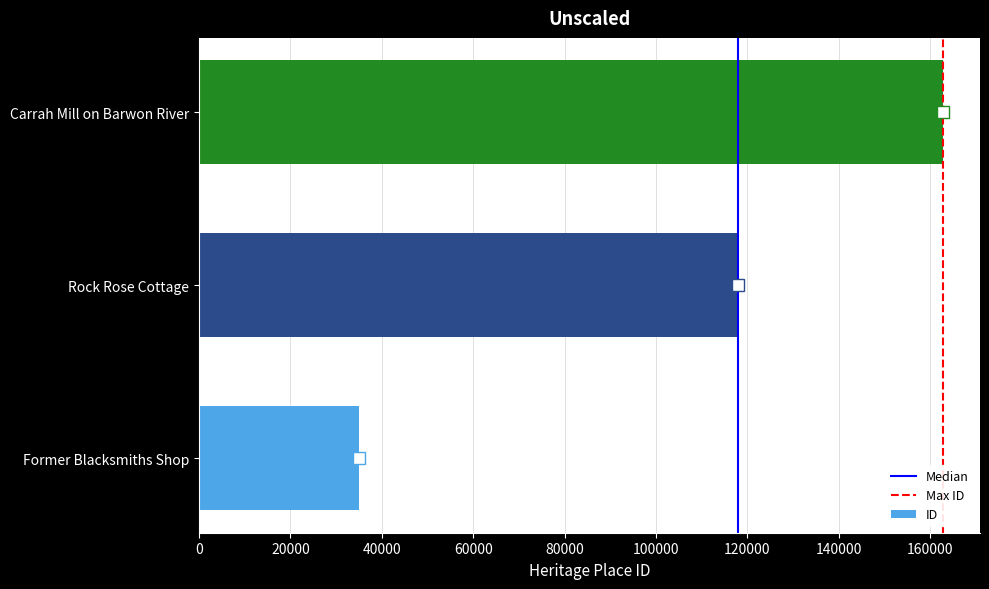

What is the average value?

105210